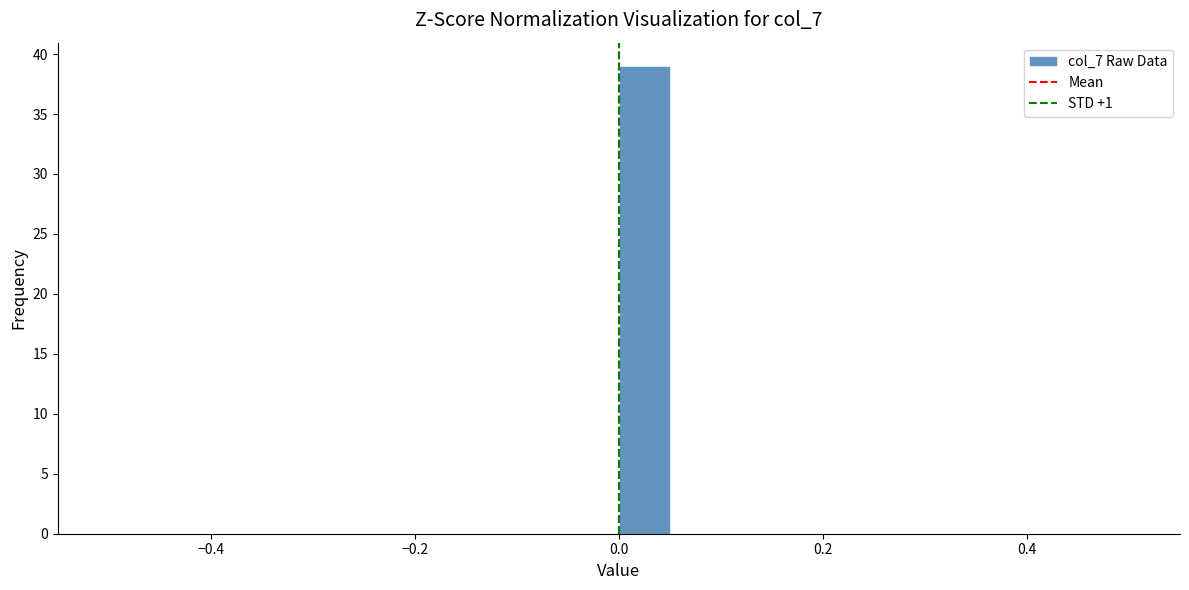

Read against the x-axis, roughly where is the centre of the tallest bar?

0.02